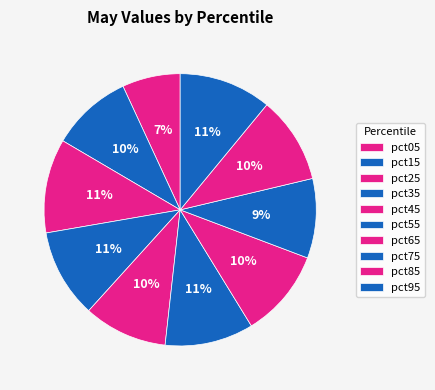

How many segments does this pie chart have?

10